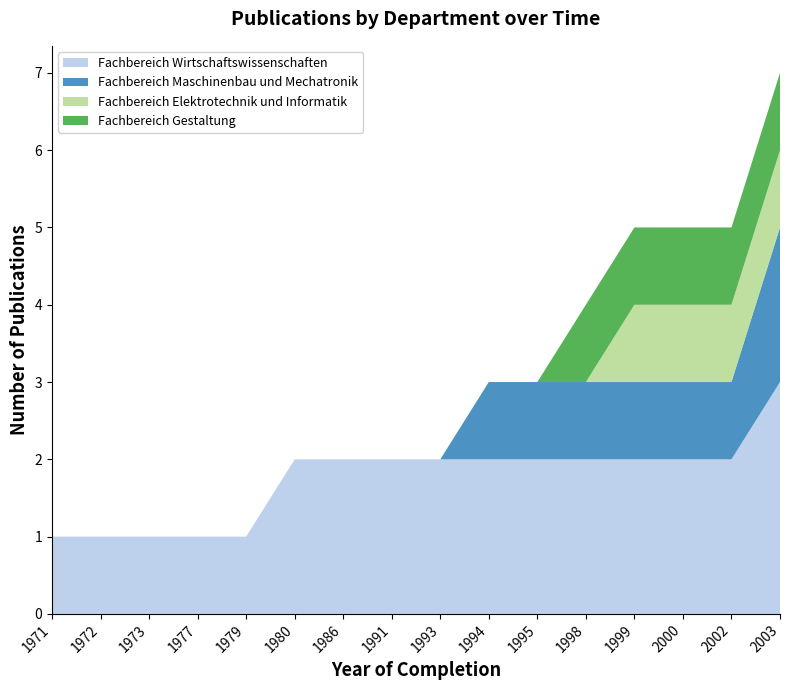

Reading left to right, transcribe all the data shown in this chart.

Fachbereich Wirtschaftswissenschaften: 1	1	1	1	1	2	2	2	2	2	2	2	2	2	2	3
Fachbereich Maschinenbau und Mechatronik: 0	0	0	0	0	0	0	0	0	1	1	1	1	1	1	2
Fachbereich Elektrotechnik und Informatik: 0	0	0	0	0	0	0	0	0	0	0	0	1	1	1	1
Fachbereich Gestaltung: 0	0	0	0	0	0	0	0	0	0	0	1	1	1	1	1